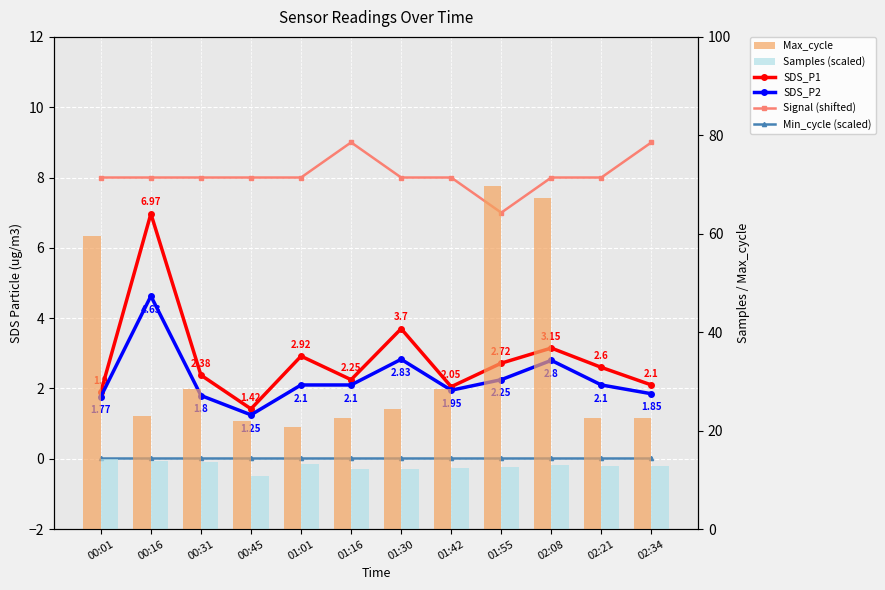

At how many categories does at least one series exceed 11?

12